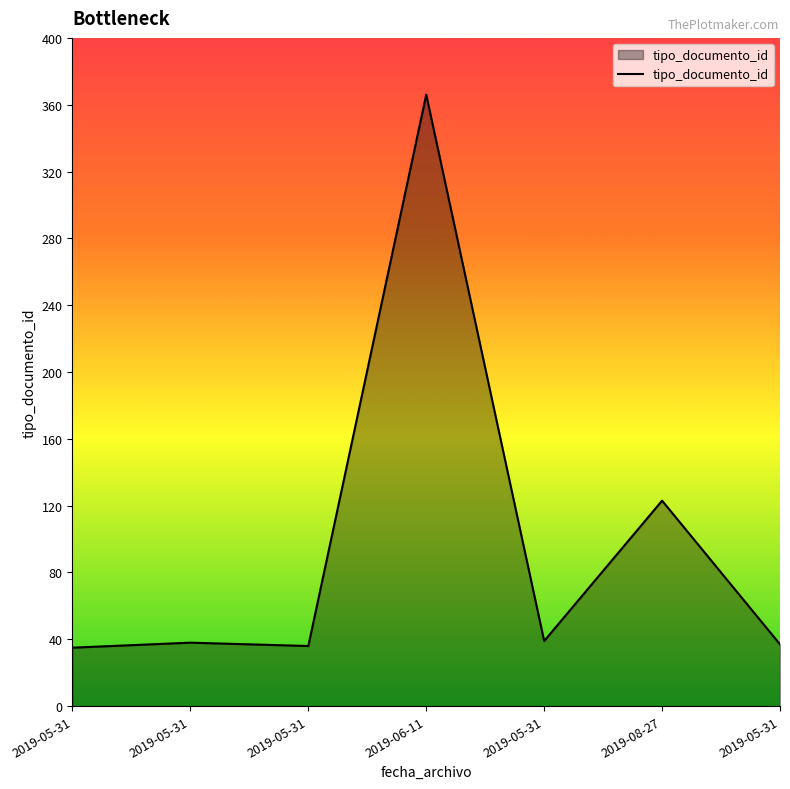

The chart shows a value of 123 at 2019-08-27. True or false?

True